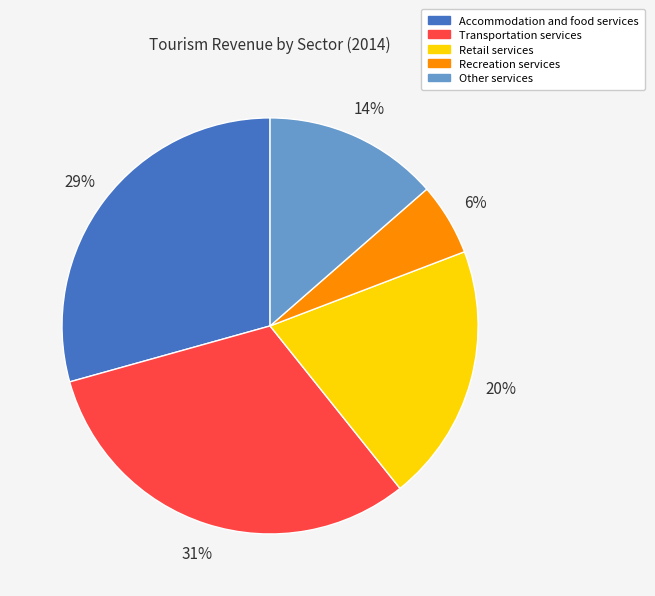

To the nearest percent, what is the combined percentage of Retail services and Accommodation and food services?

49%